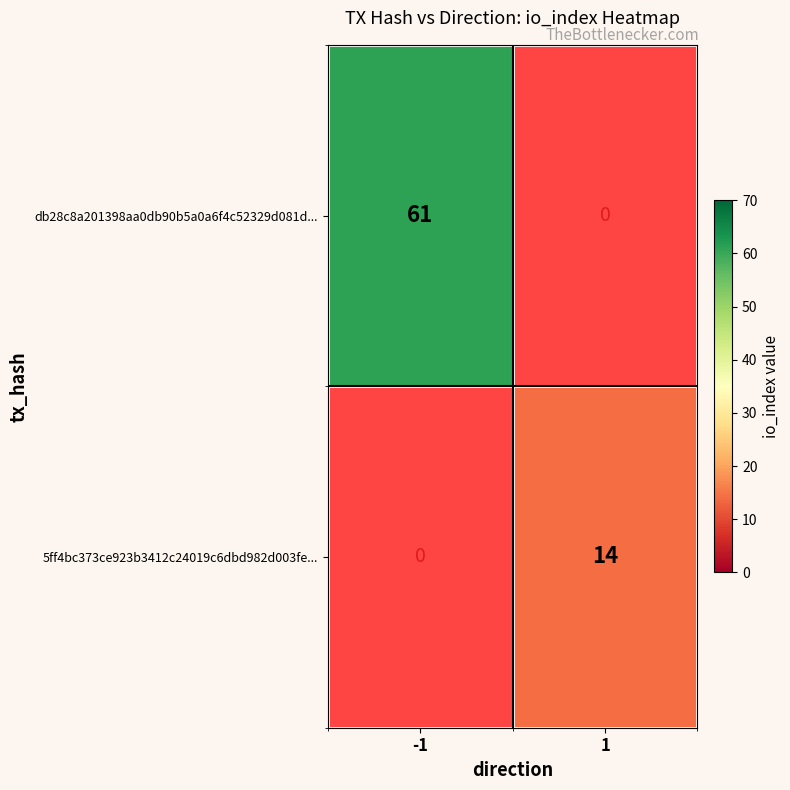

At which category does the chart reach its minimum across all series?

1